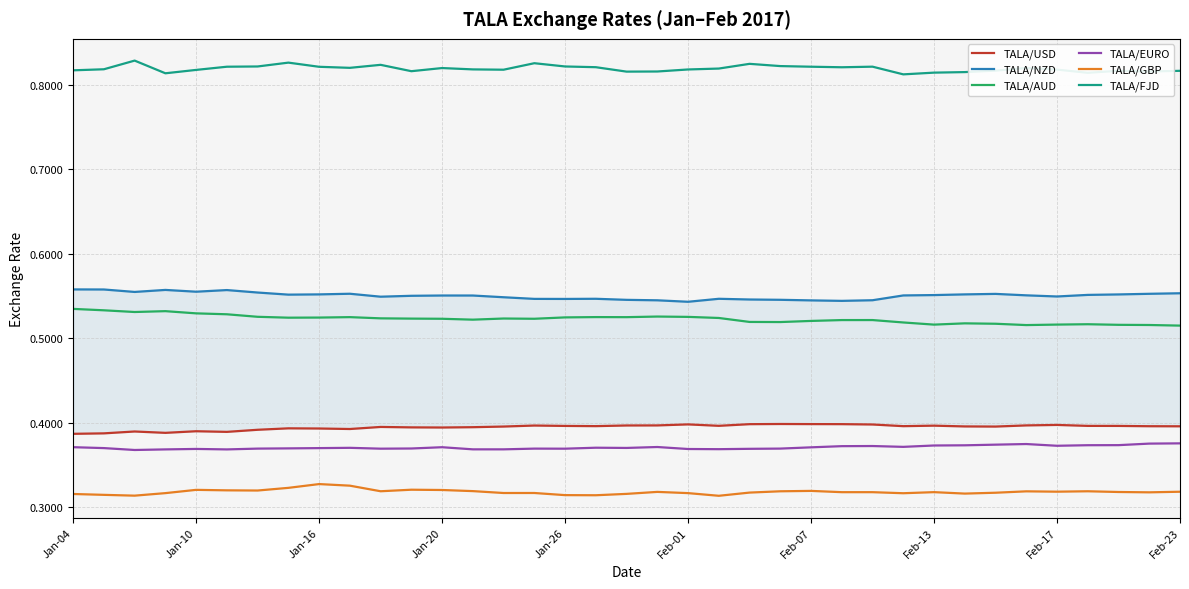

True or false: TALA/AUD and TALA/EURO intersect in this chart.

False